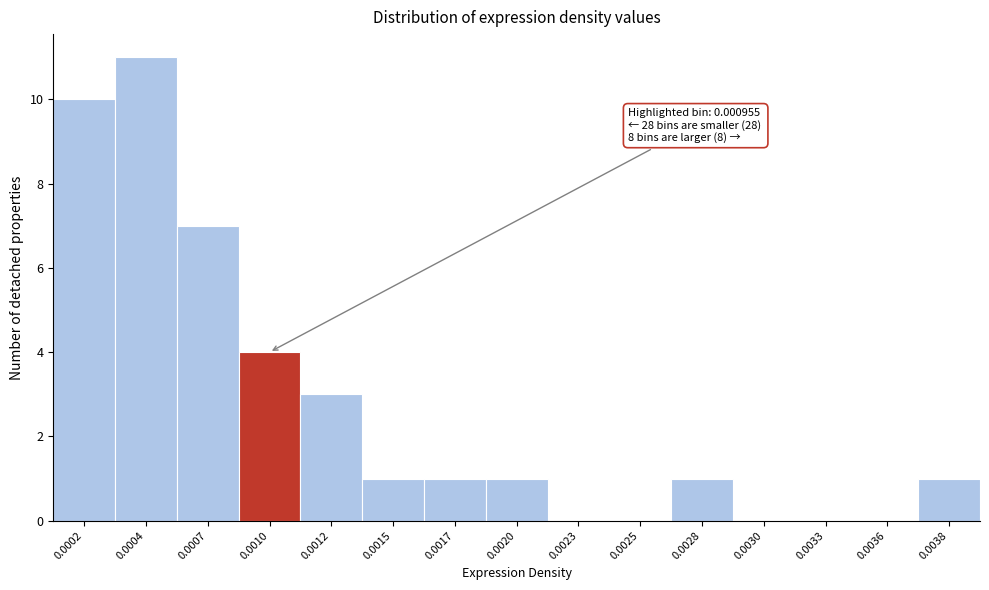

Reading left to right, transcribe all the data shown in this chart.

0.0002=10	0.0004=11	0.0007=7	0.0010=4	0.0012=3	0.0015=1	0.0017=1	0.0020=1	0.0023=0	0.0025=0	0.0028=1	0.0030=0	0.0033=0	0.0036=0	0.0038=1